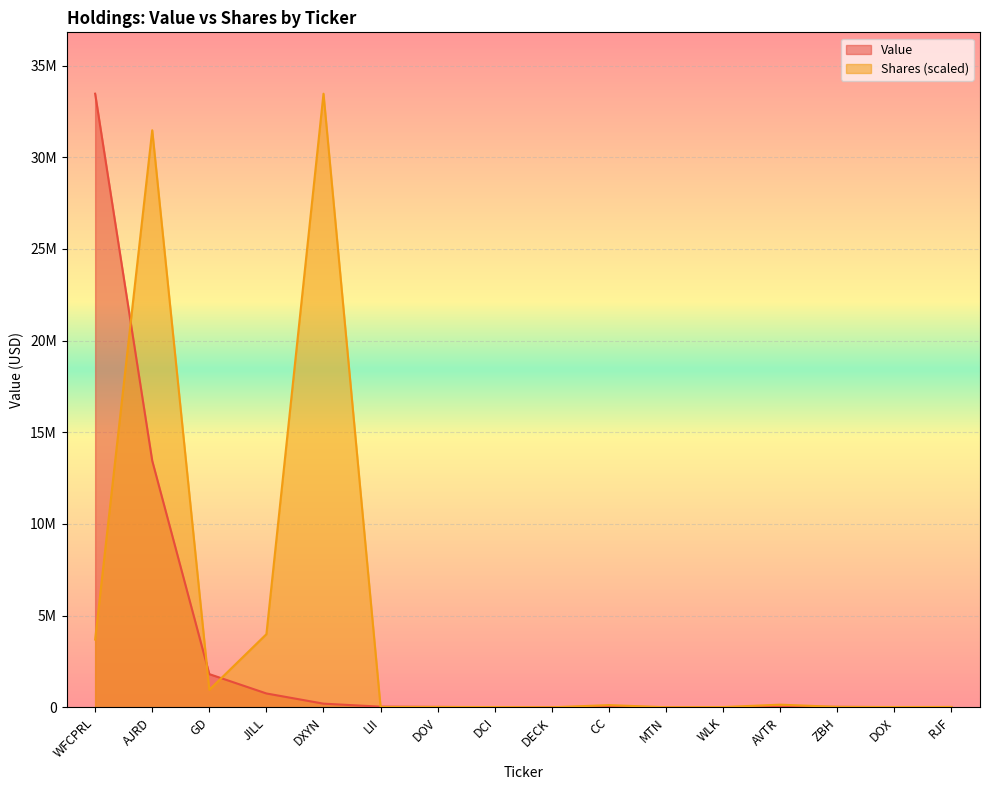

Between which two adjacent categories do Value and Shares or principal amount first intersect?

WFCPRL and AJRD